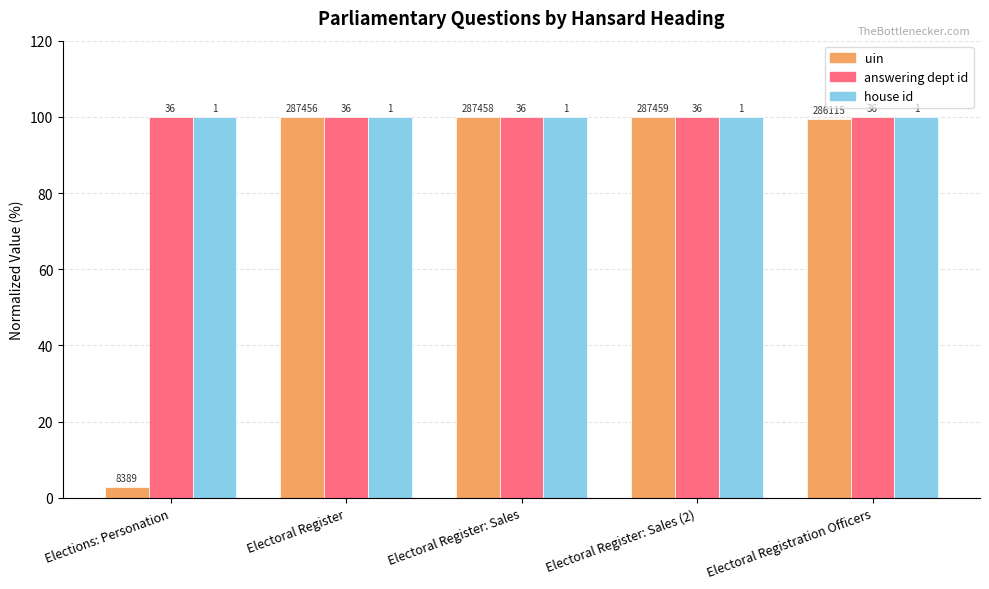

At which category does the chart reach its peak across all series?

Electoral Register: Sales (2)